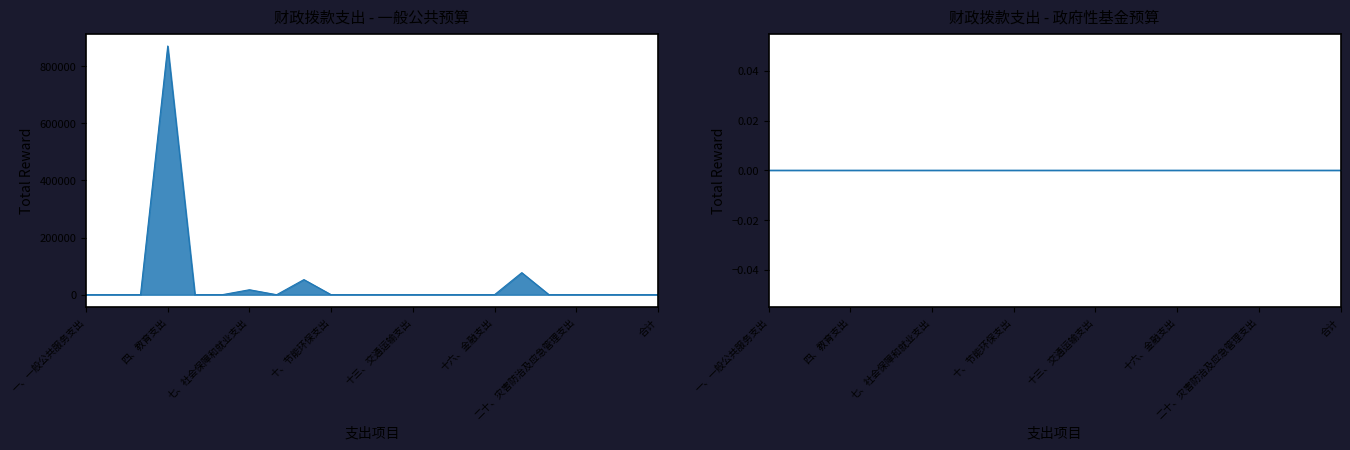

What is the maximum value shown in the chart?

870004